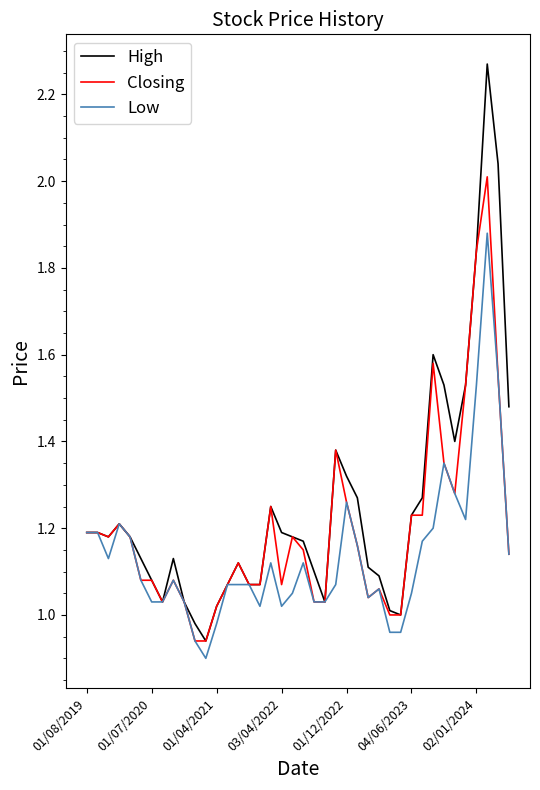

List the series in order of their peak value, highest first.

High, Closing, Low